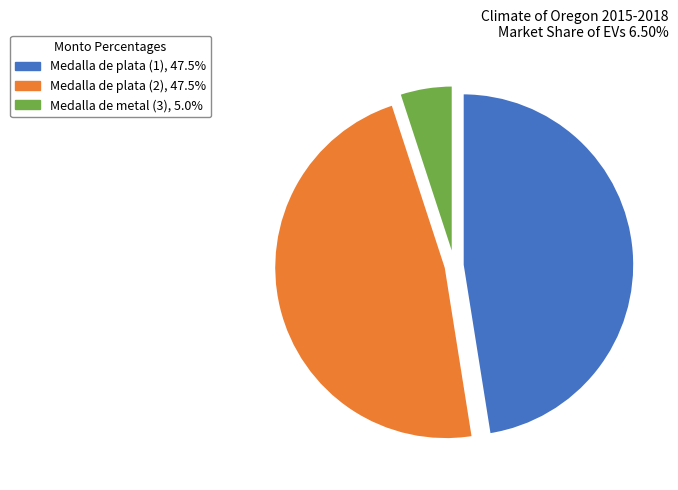

Do Medalla de plata (1) and Medalla de metal (3) together represent more than half of the pie?

Yes